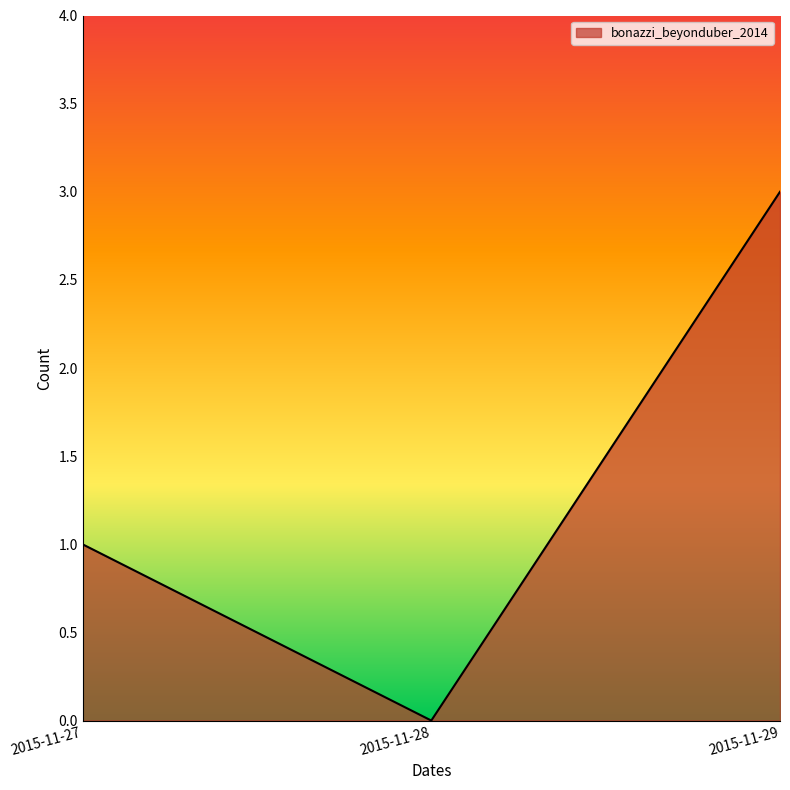

What is the change in value from 2015-11-28 to 2015-11-29?

+3